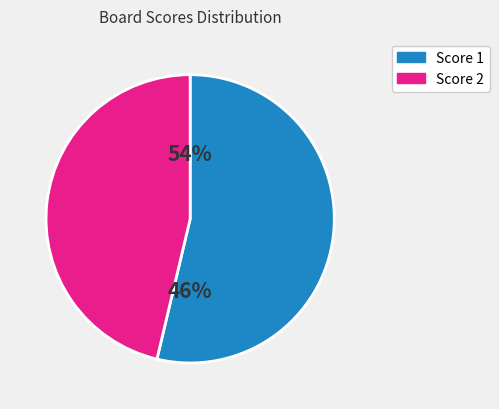

Does 3 represent more than half of the total?

No